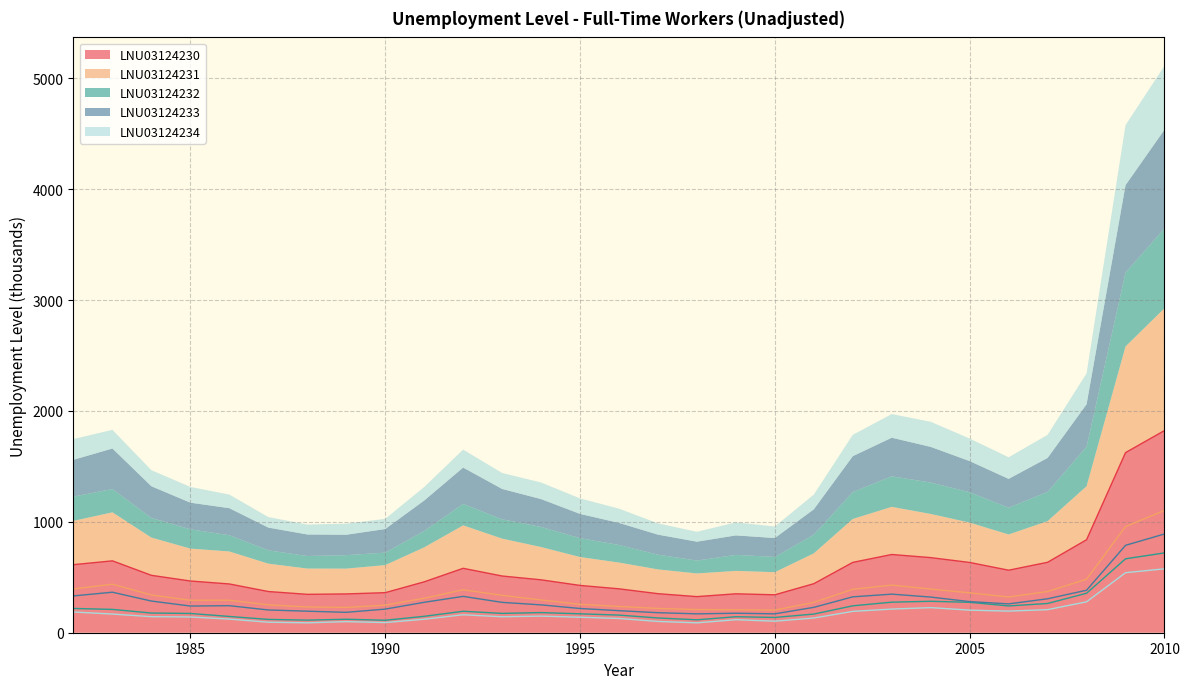

What is the sum of the LNU03124231 values at 2000 and 2005?

563.4